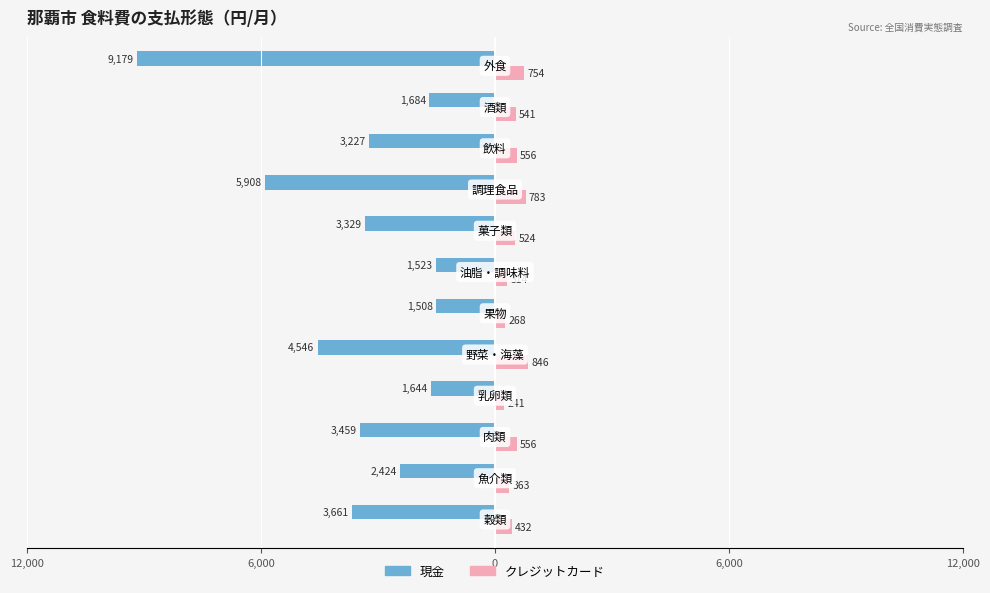

Which series has the largest range (max minus min)?

現金